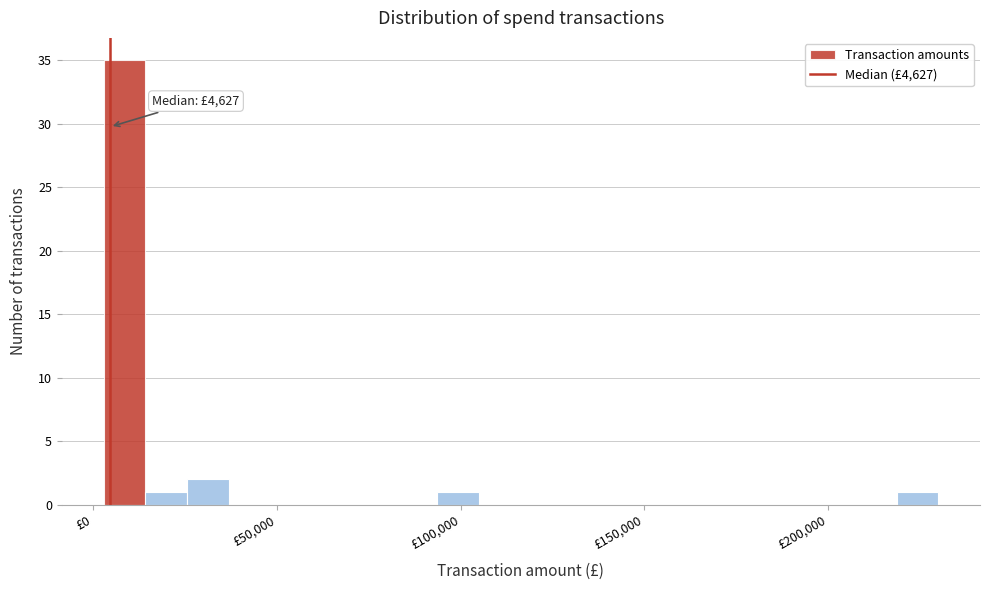

Read against the x-axis, roughly where is the centre of the tallest bar?

10000